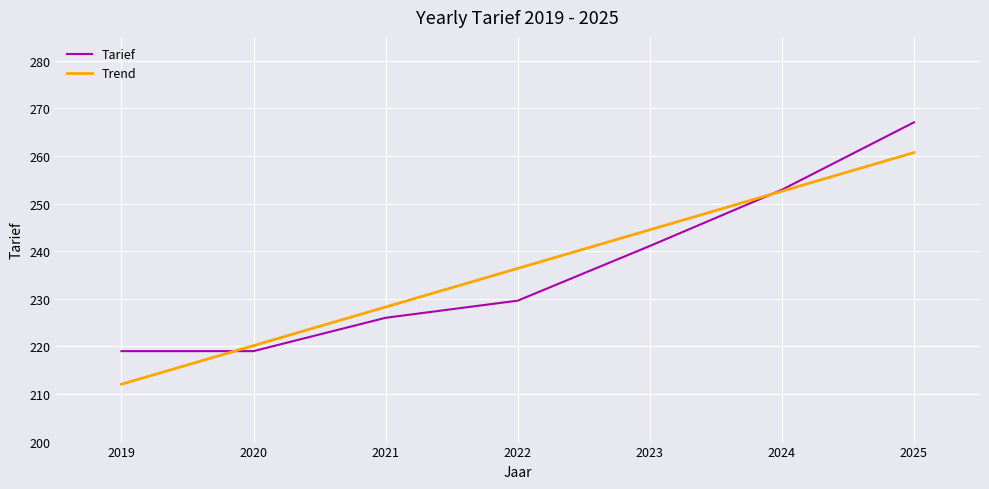

How many distinct data groups are displayed?

2